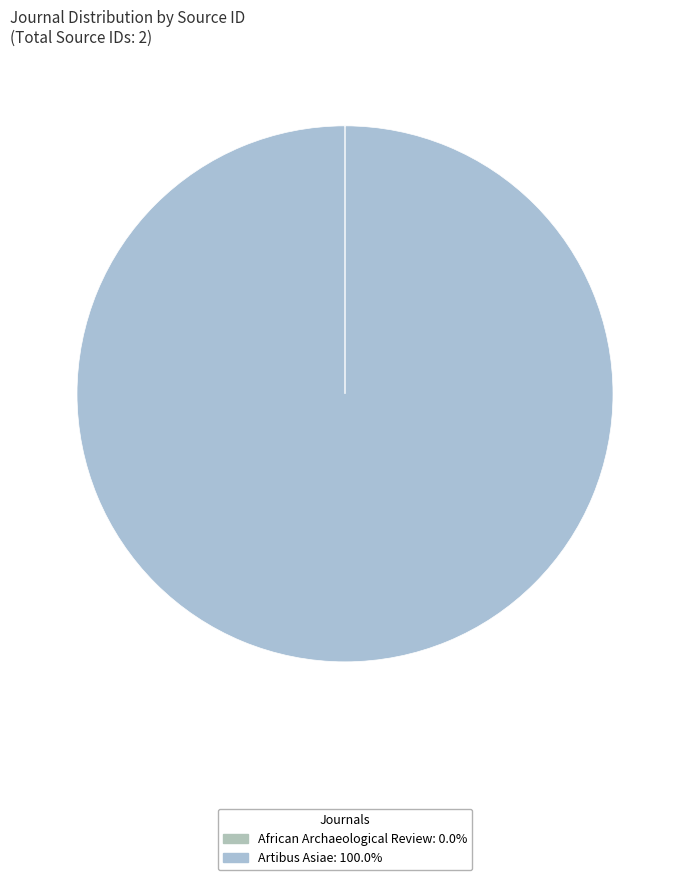

Rank the categories by value from highest to lowest.

Artibus Asiae, African Archaeological Review